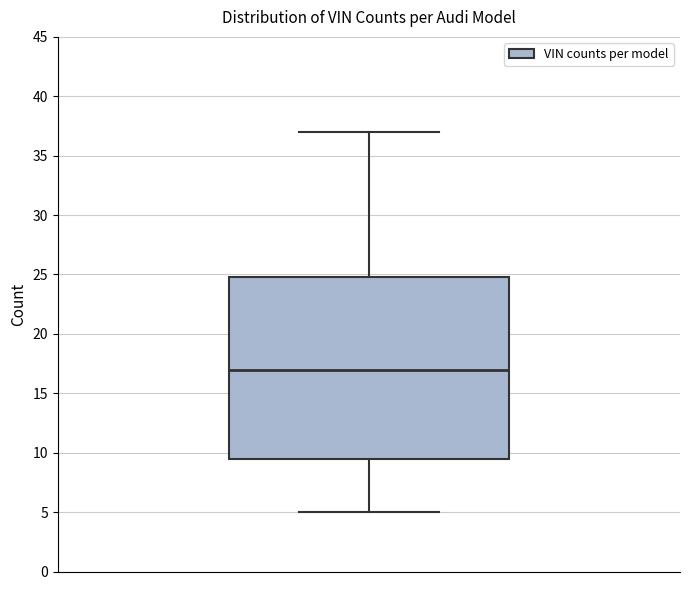

Where does the upper whisker of the box end on the y-axis? The values are not printed on the chart, so give them approximately, as read against the axis.

37.0